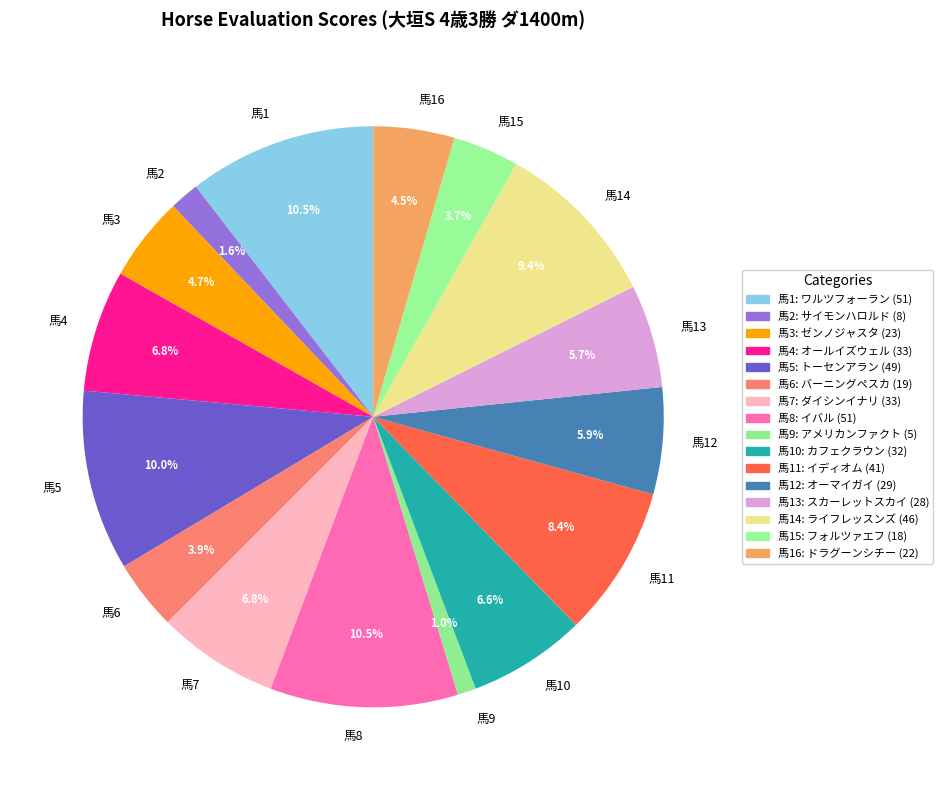

Which category has the smallest portion of the pie?

馬9